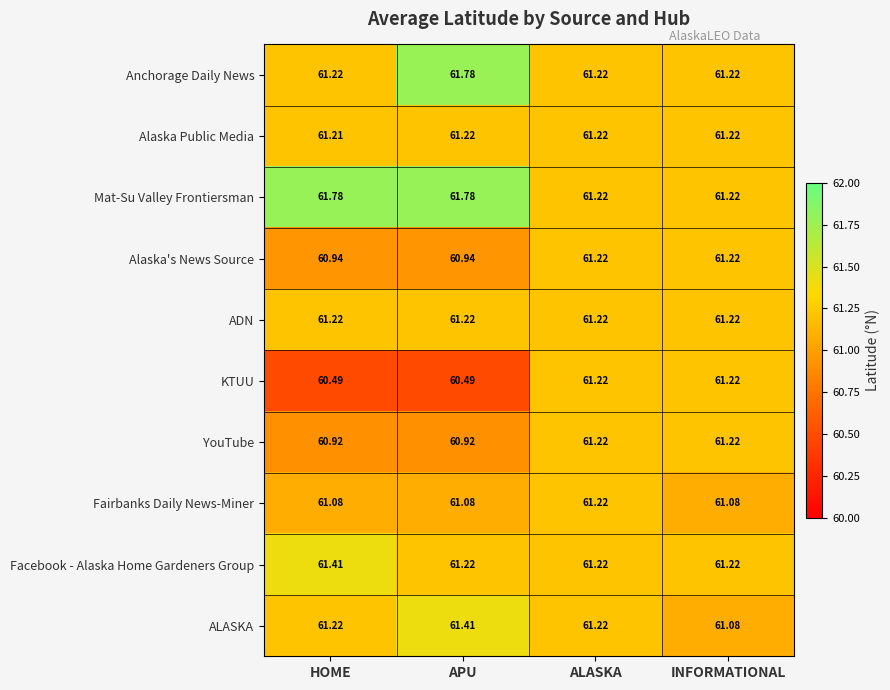

Which series has the largest total across all categories?

Mat-Su Valley Frontiersman